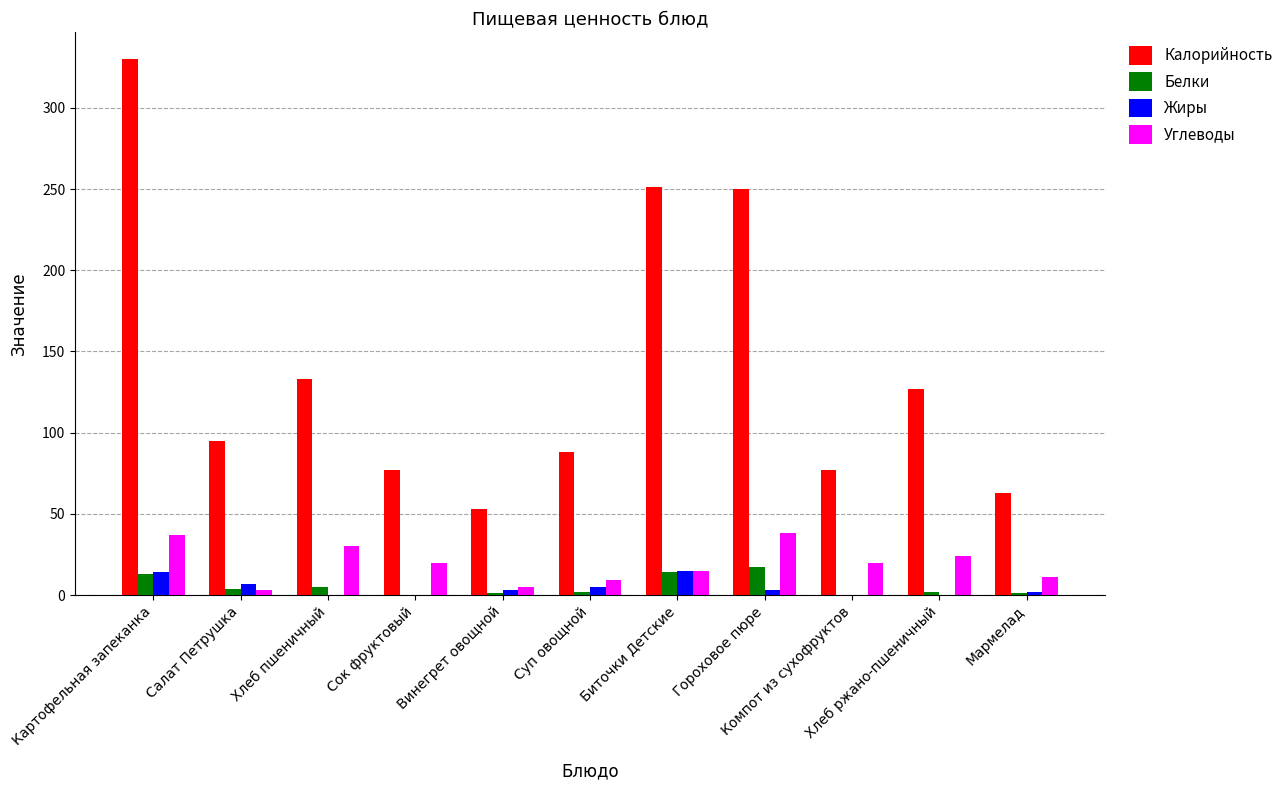

Are the bars grouped side by side (vs. stacked)?

Yes